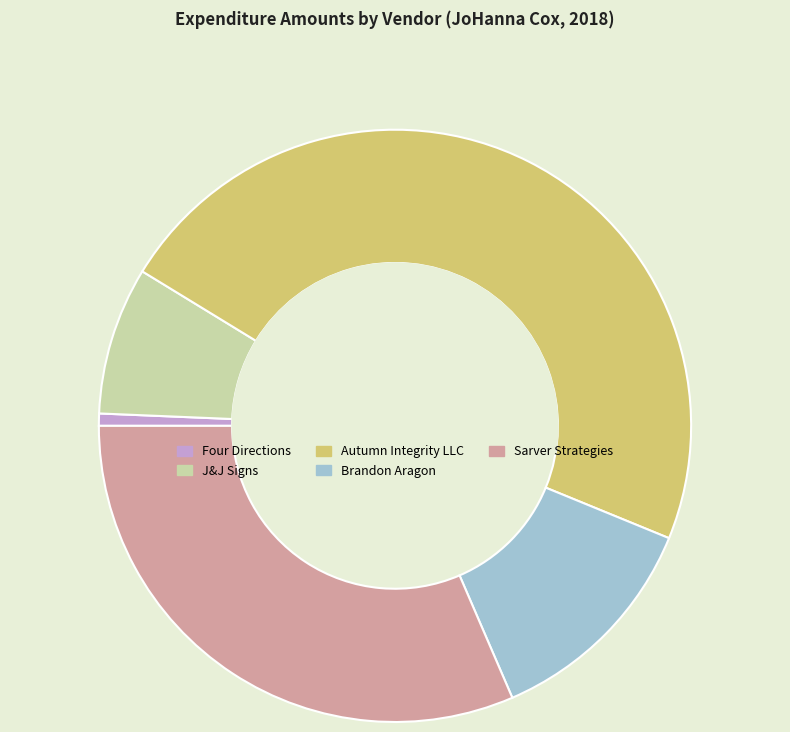

How many slices are in this pie chart?

5